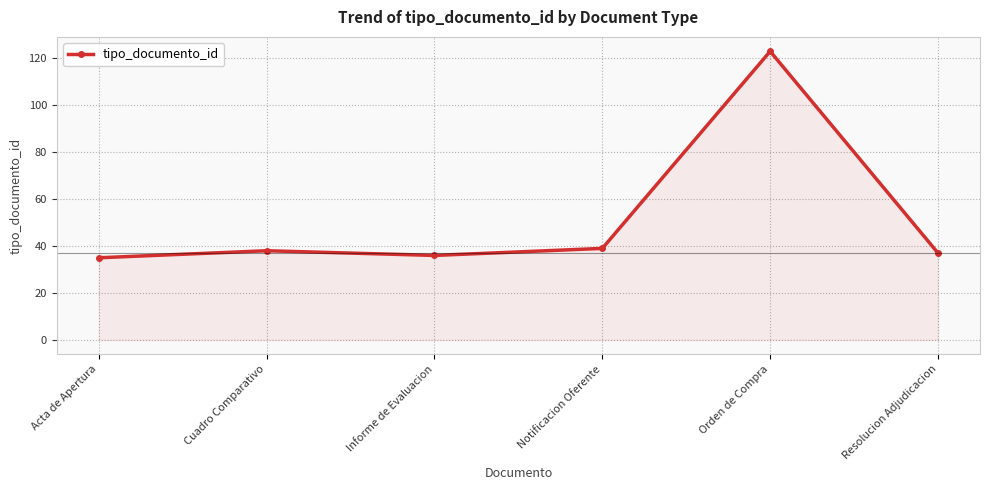

What is the sum of the values at Acta de Apertura and Informe de Evaluacion?

71